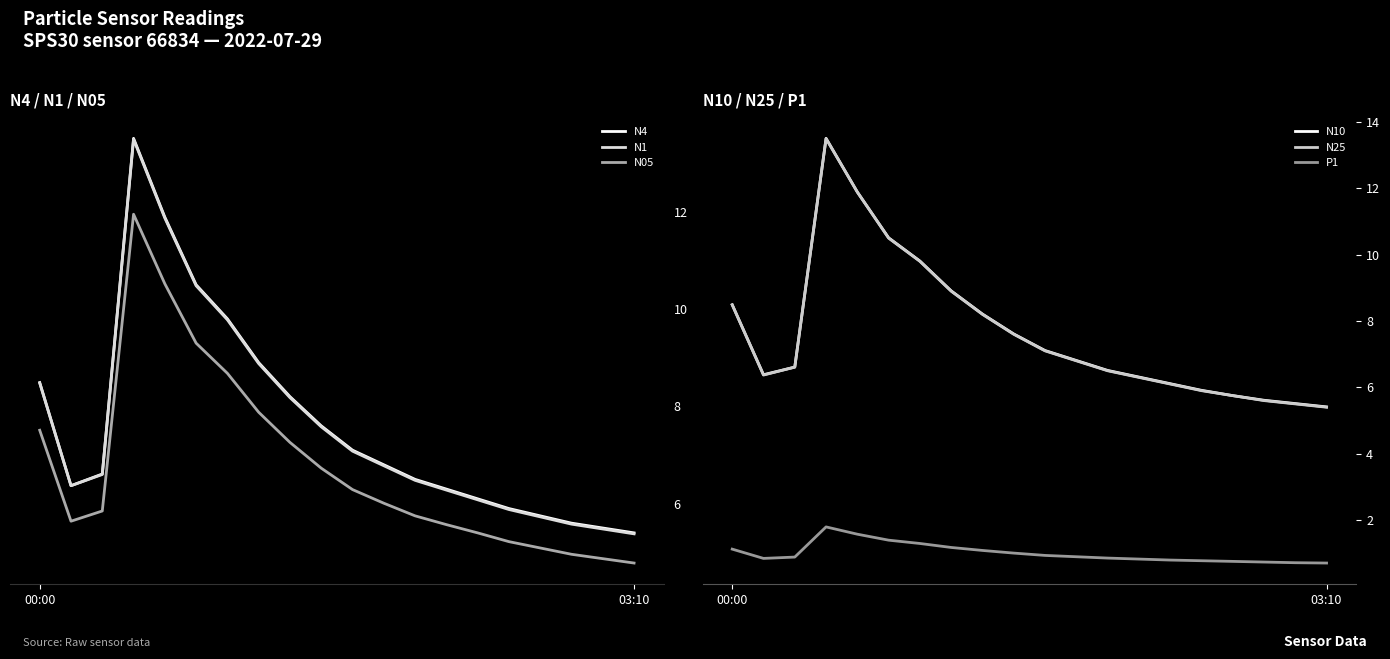

Is it true that N10 equals 7.1 at 10?

True